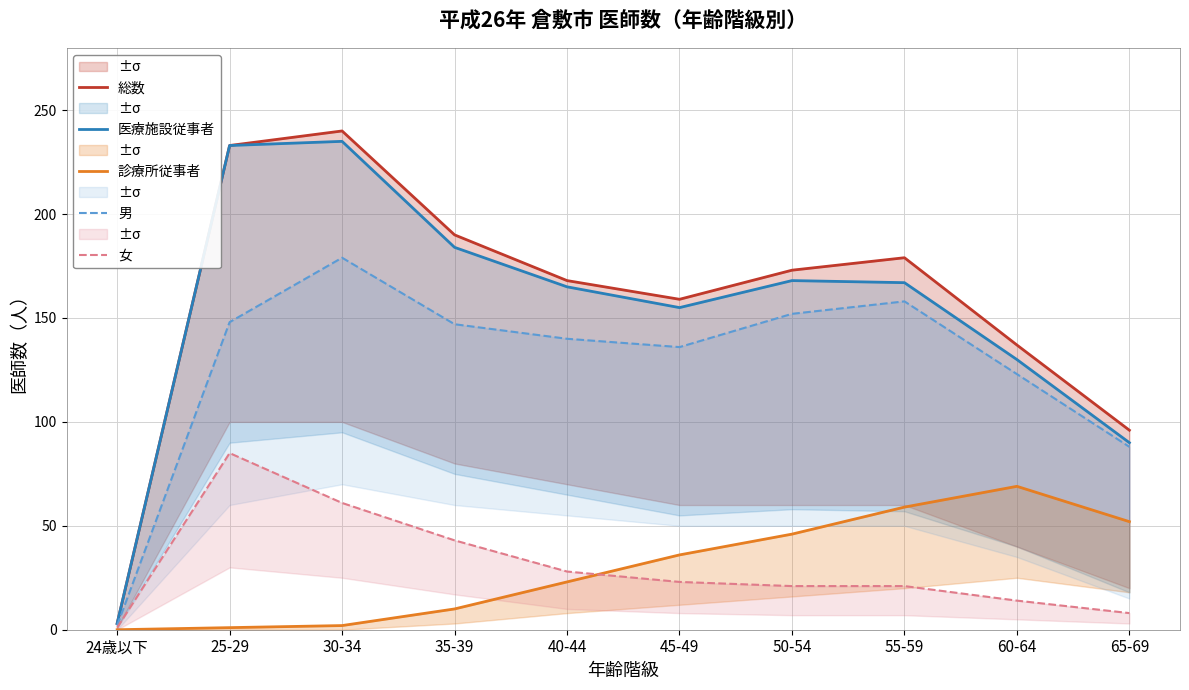

What is the total value across all series at 35-39?

574